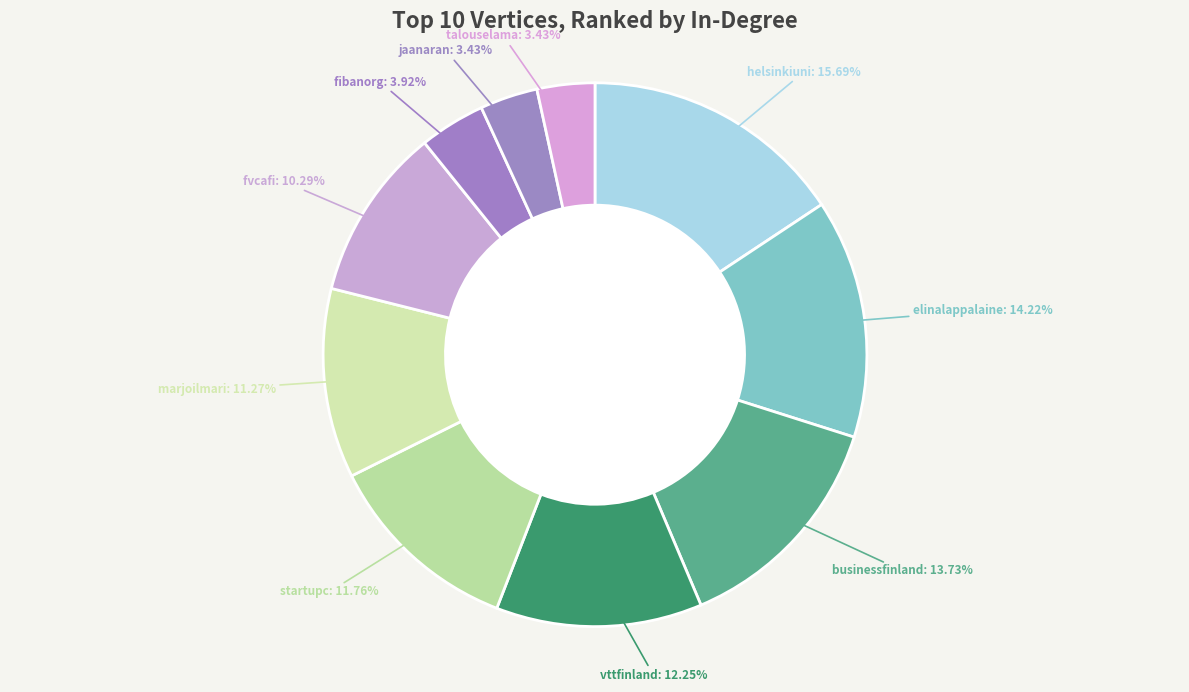

What is the ratio of the value at jaanaran to the value at fibanorg?

0.9